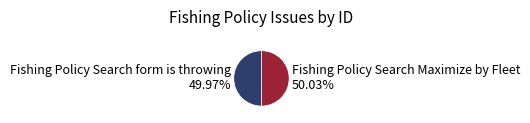

Is there a majority slice in this chart?

Yes